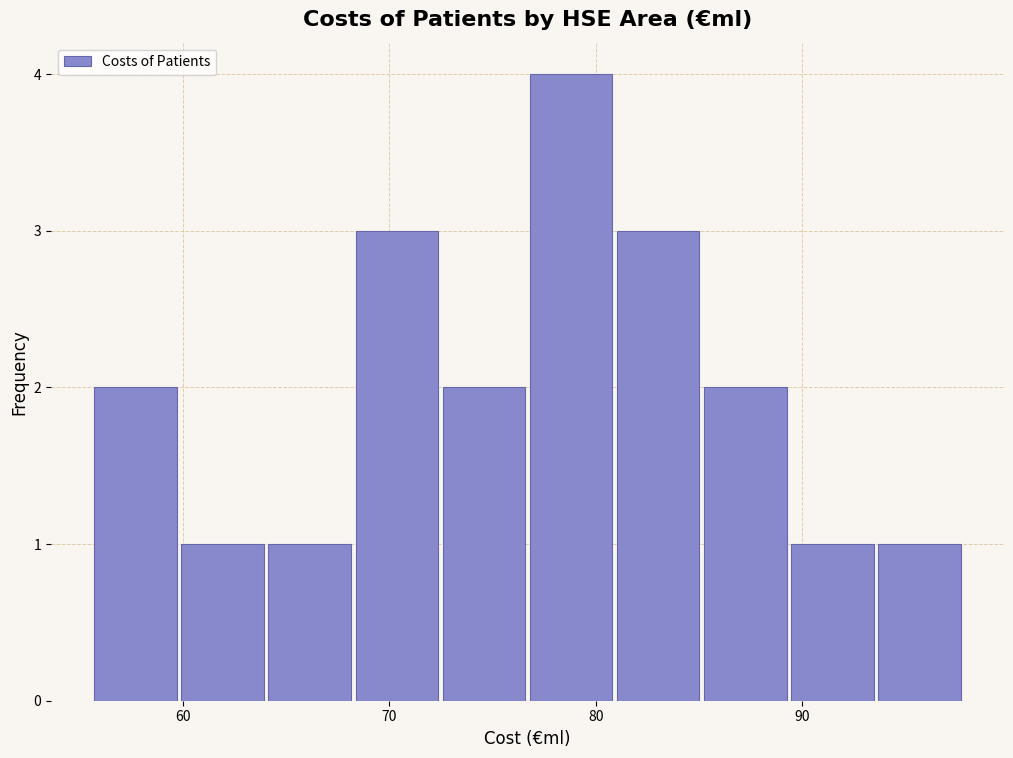

What is the height of the bar covering 56 to 60 on the x-axis? Neither the bar edges nor the heights are printed on the chart, so give them approximately, as read against the axes.

2